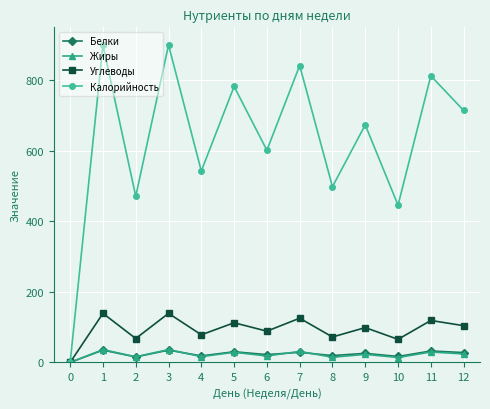

True or false: Углеводы has a value of 212.0 at 7.

False